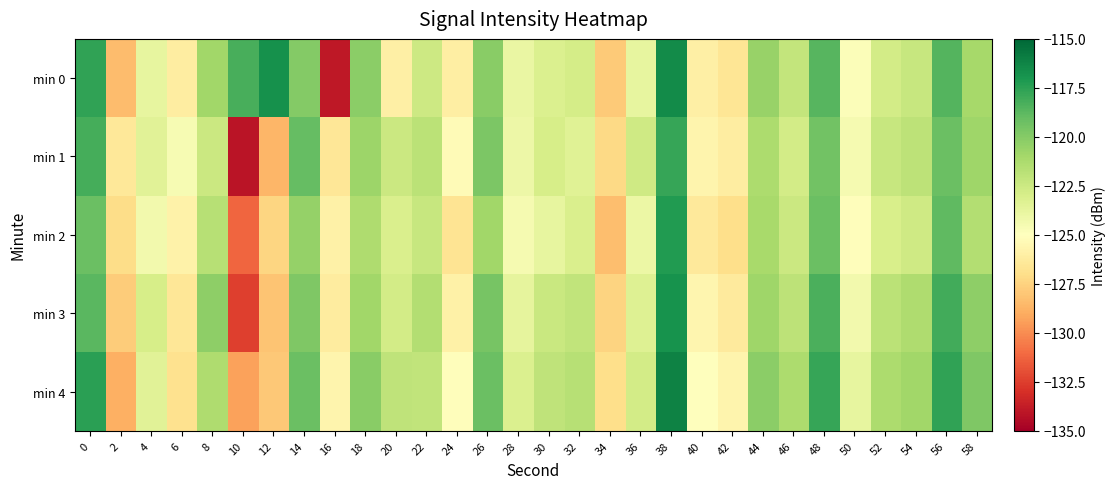

What is the greatest value displayed?

-116.1